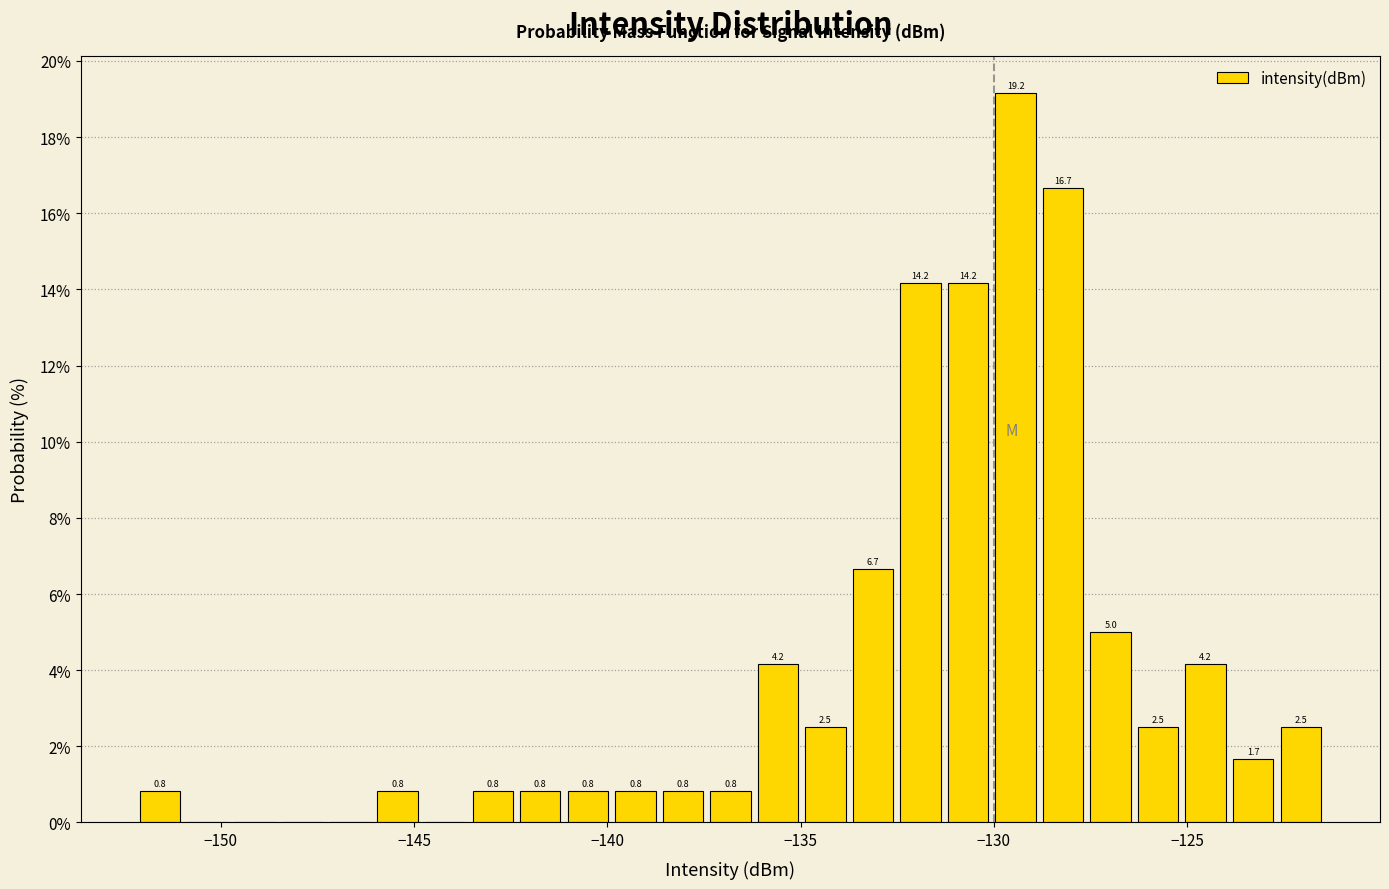

Around what value on the x-axis is the tallest bar? Give the approximate position of its centre, as read against the axis.

-129.5